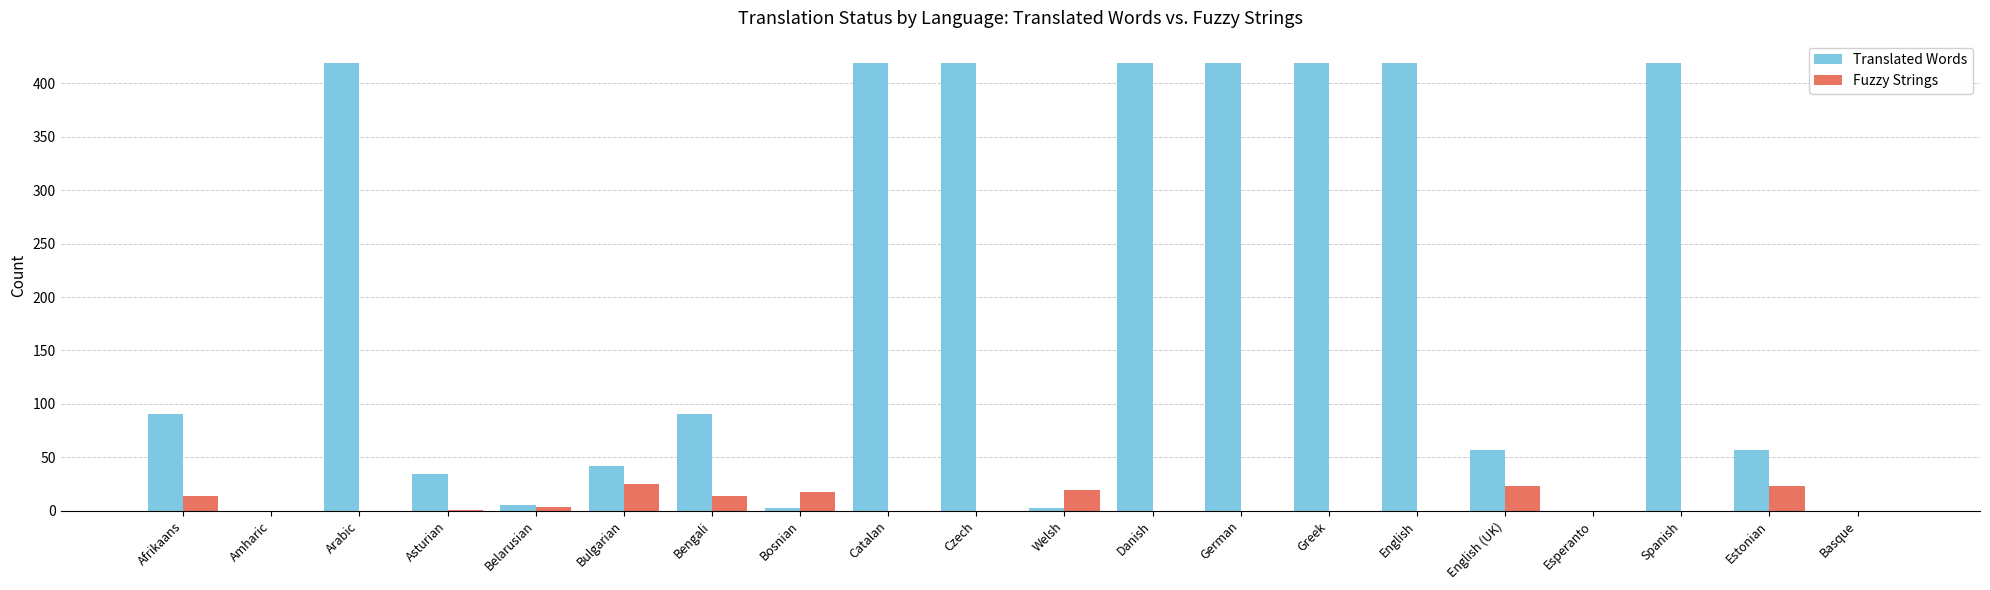

How many groups of bars are there?

20